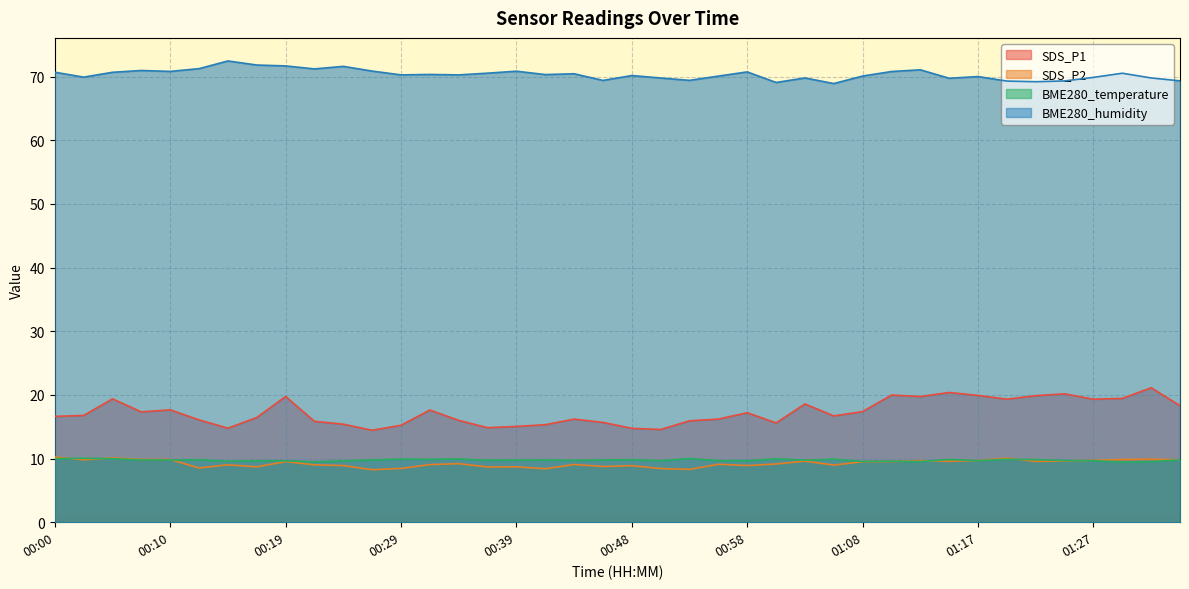

Is the value of BME280_humidity at 00:51 greater than the value of SDS_P2 at 00:00?

Yes